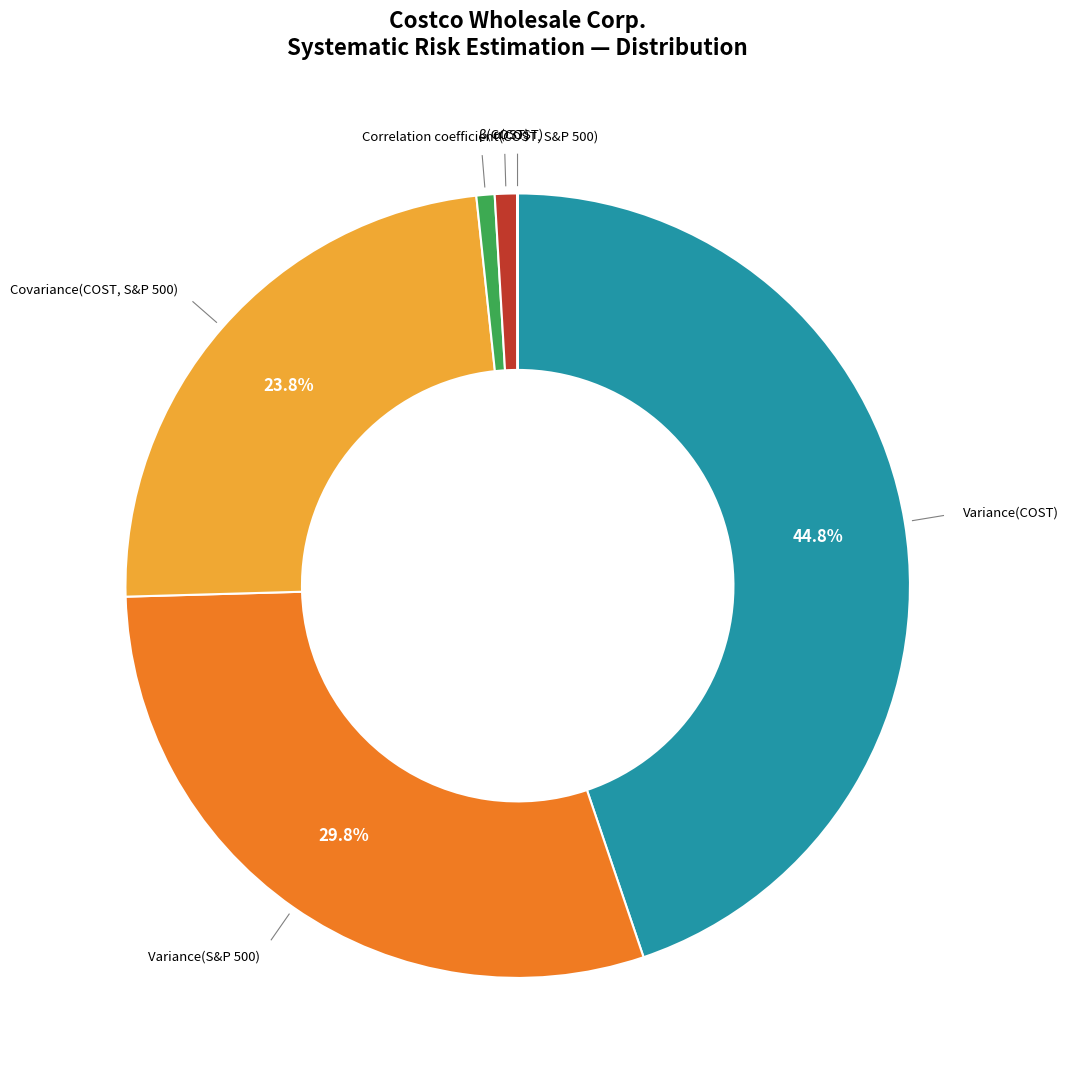

Does any single category account for the majority?

No